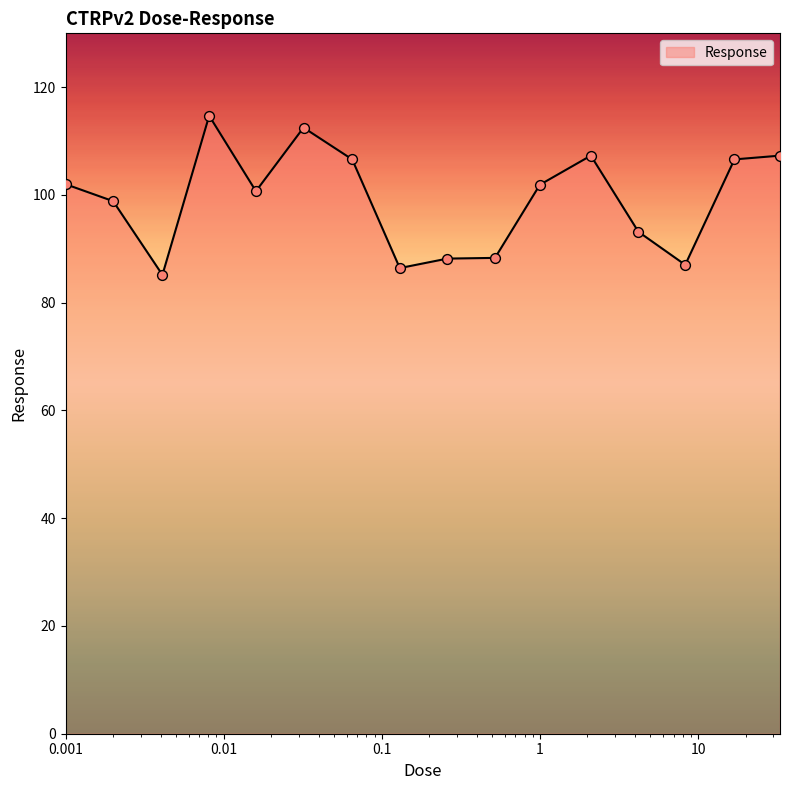

What is the difference between the maximum and minimum values?

29.5